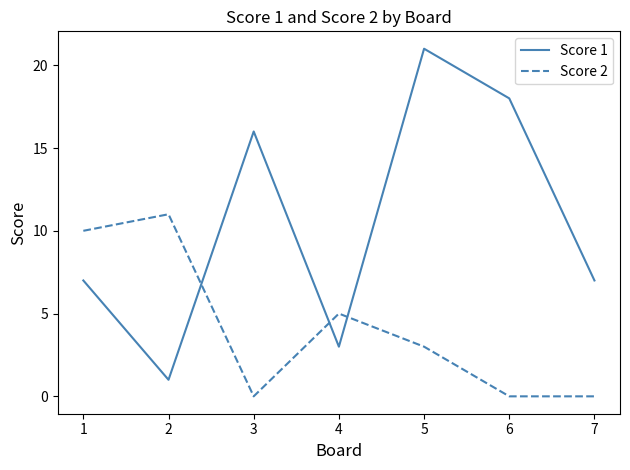

Reading left to right, list all the values displayed in this chart.

Score 1: 7	1	16	3	21	18	7
Score 2: 10	11	0	5	3	0	0